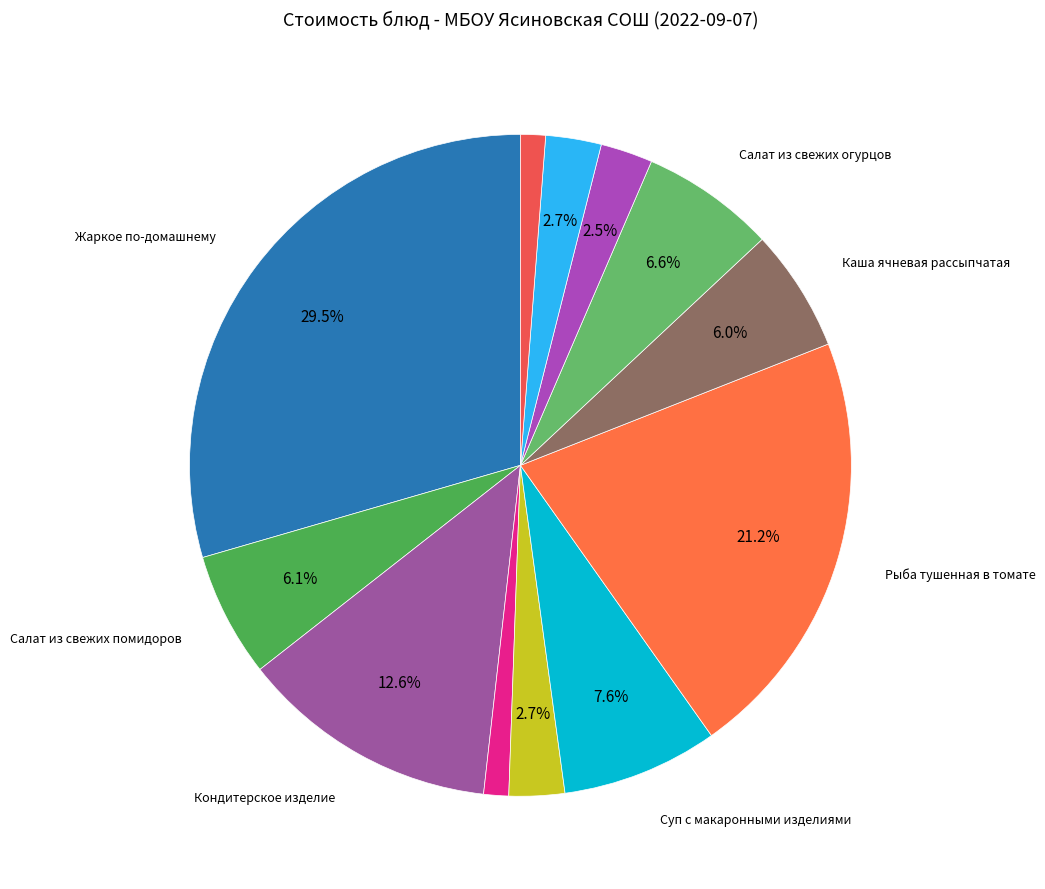

Count the number of slices in the pie.

12